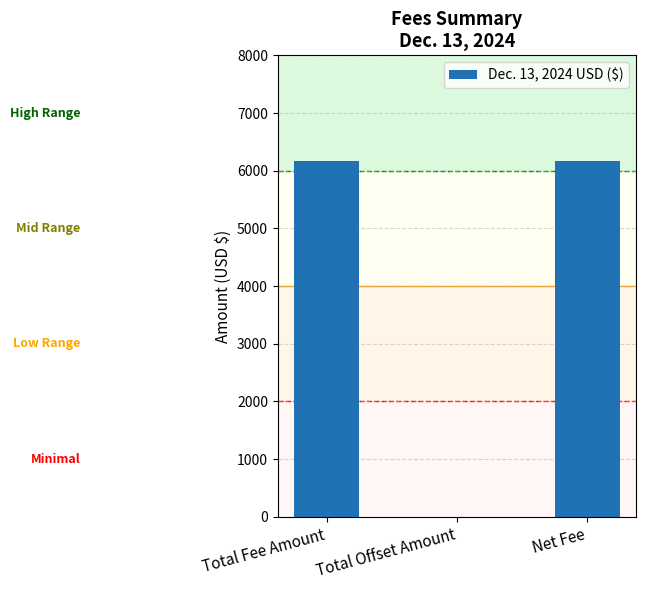

What is the greatest value displayed?

6172.8